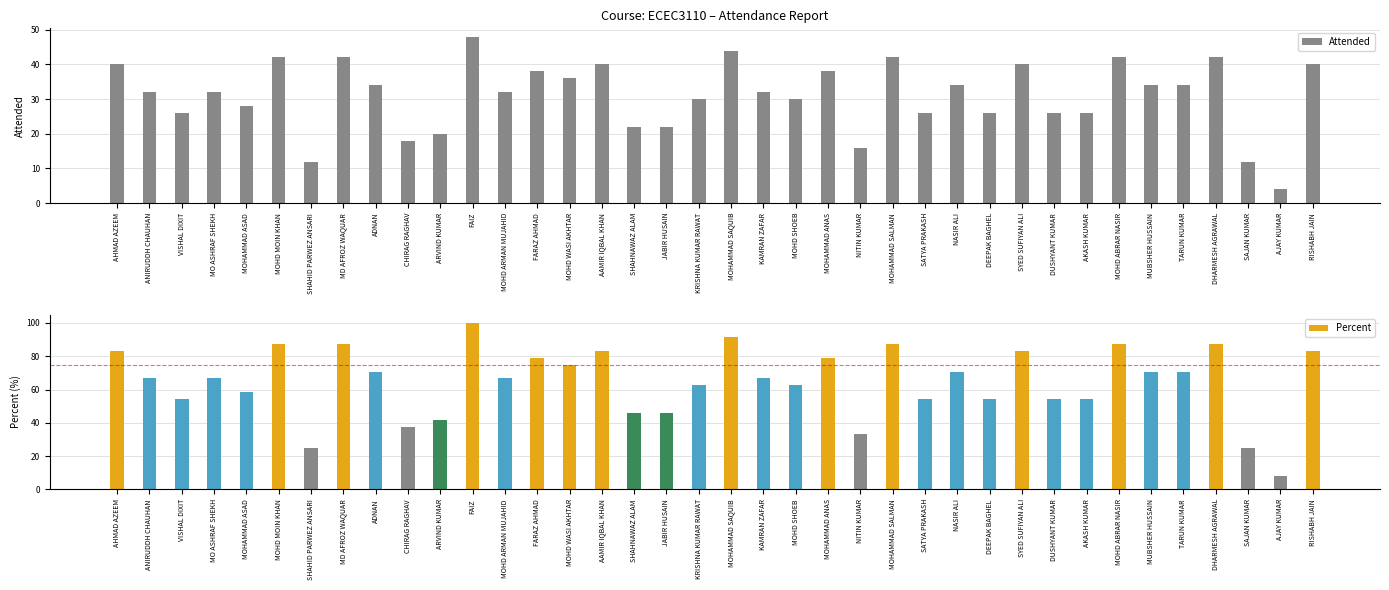

What is the label of the 28th bar from the left?

DEEPAK BAGHEL